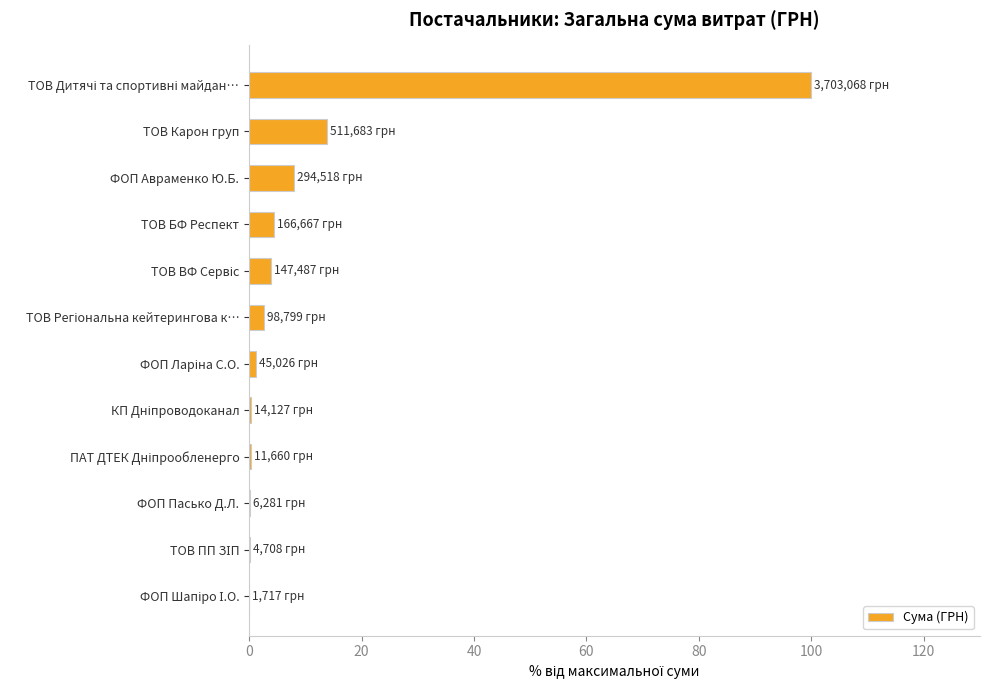

At which label is the value closest to 50?

ТОВ Карон груп